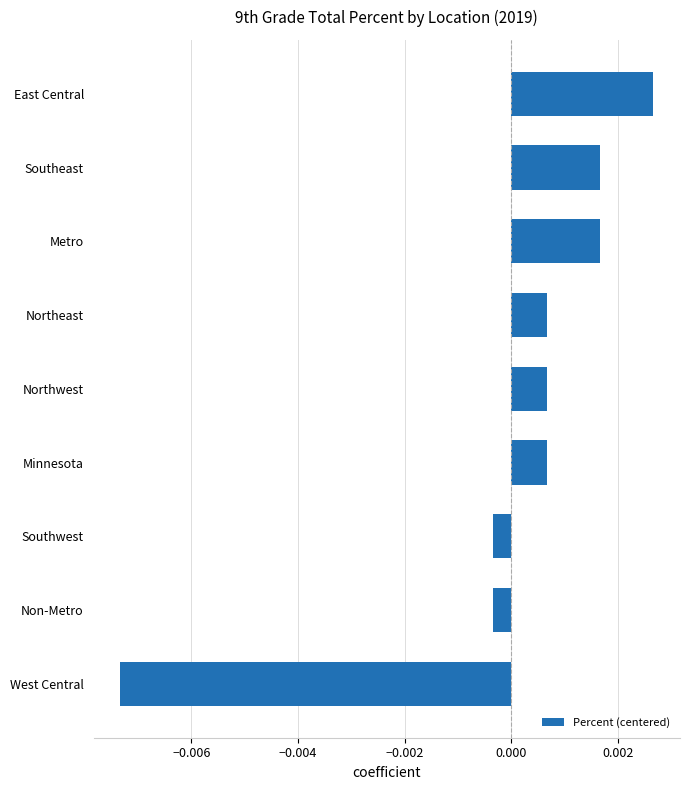

Which has a higher value, East Central or Southeast?

East Central